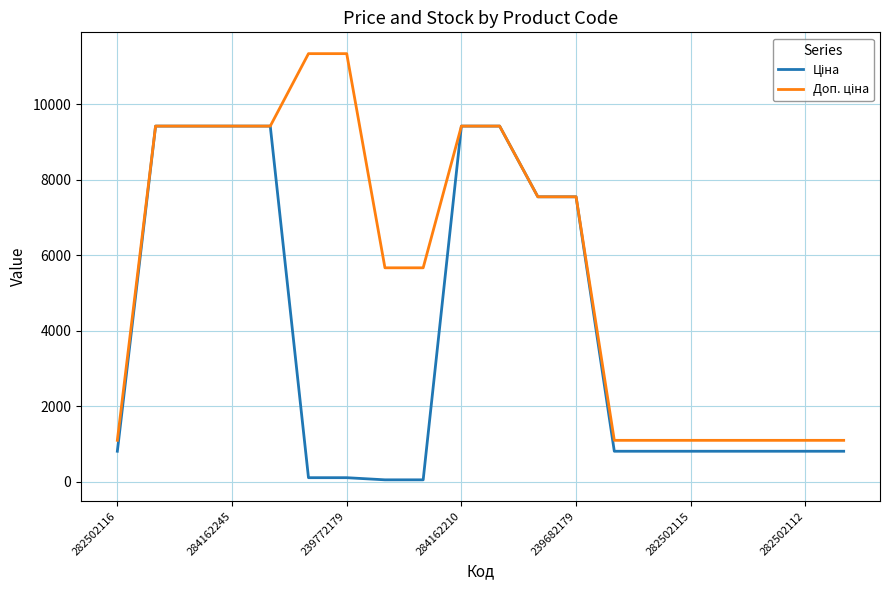

What is the maximum value shown in the chart?

11334.0